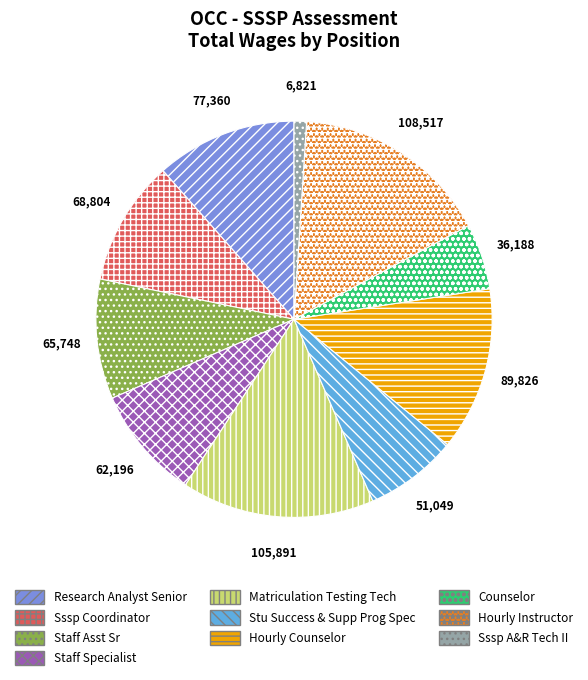

Is there any slice that represents more than half of the pie?

No